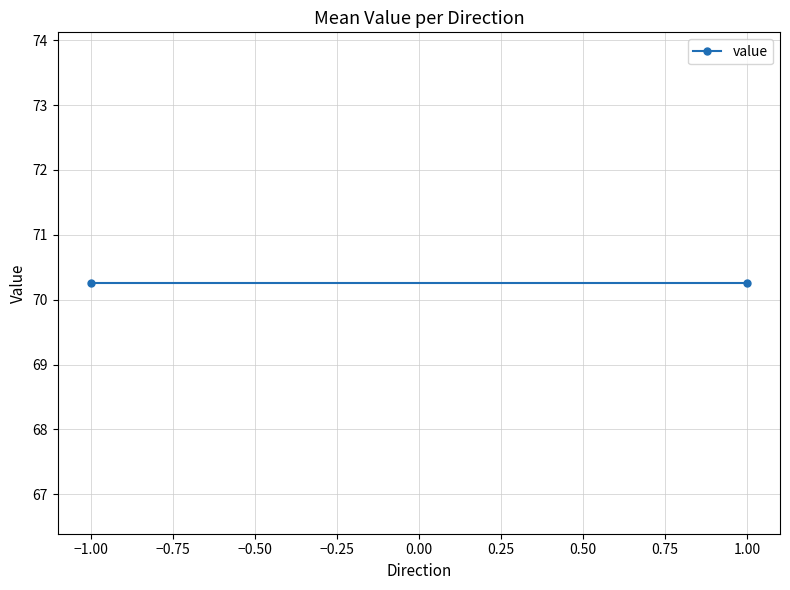

Which category has the lowest value across all series?

-1